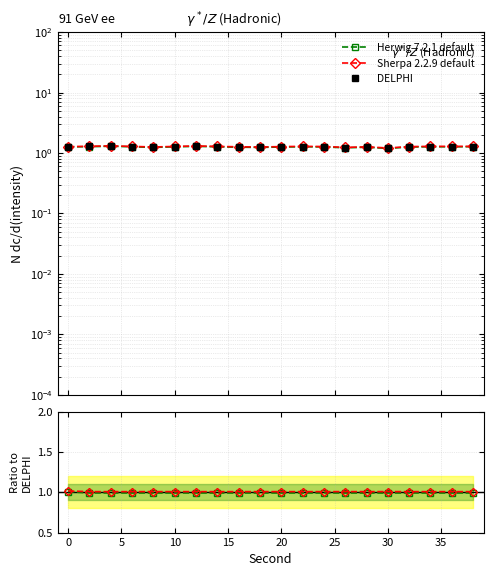

True or false: Sherpa 2.2.9 default and Herwig 7.2.1 default cross at least once.

False